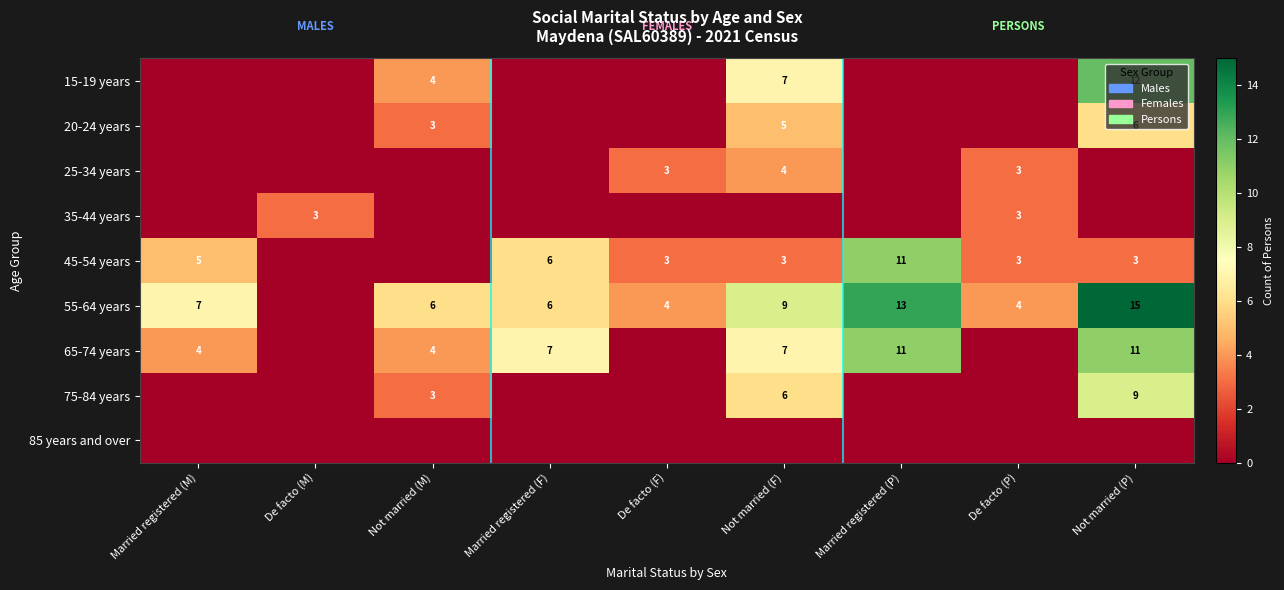

Is the value of 55-64 years at Not married (P) greater than the value of 15-19 years at Not married (M)?

Yes